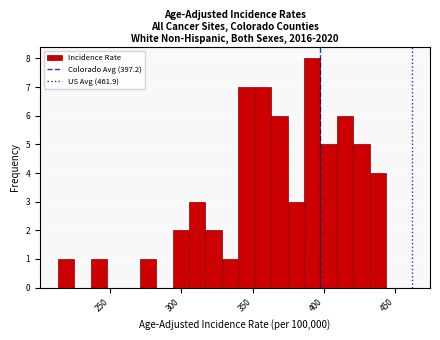

Read against the x-axis, roughly where is the centre of the tallest bar?

390